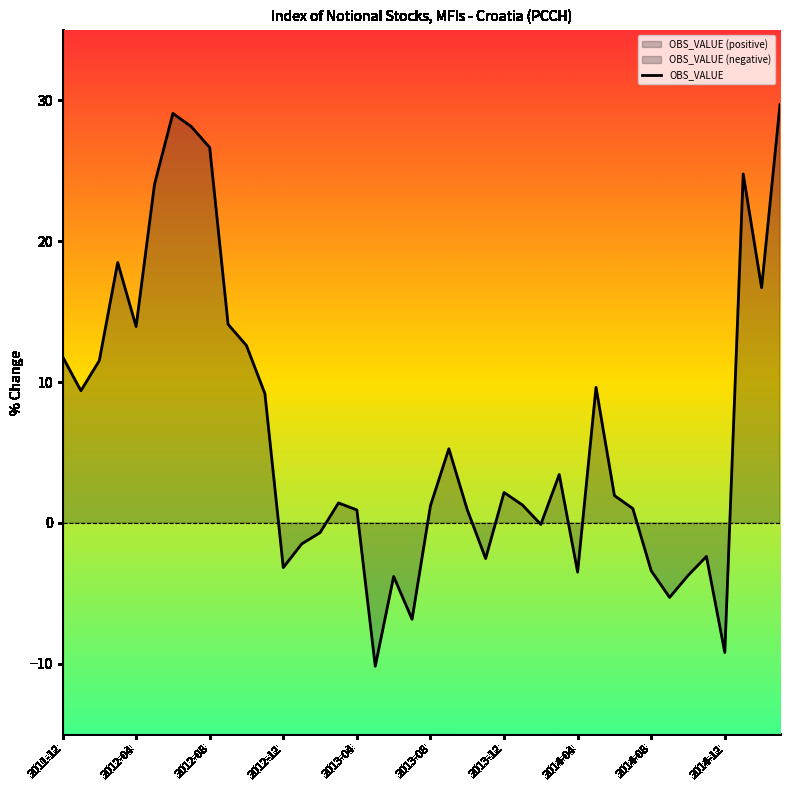

What is the minimum value shown in the chart?

-10.2